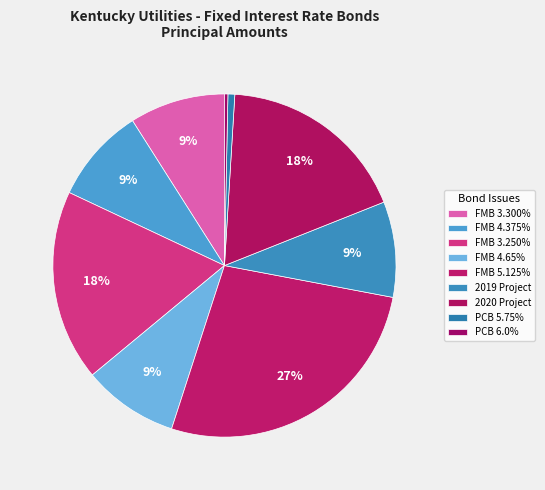

How many slices are in this pie chart?

9